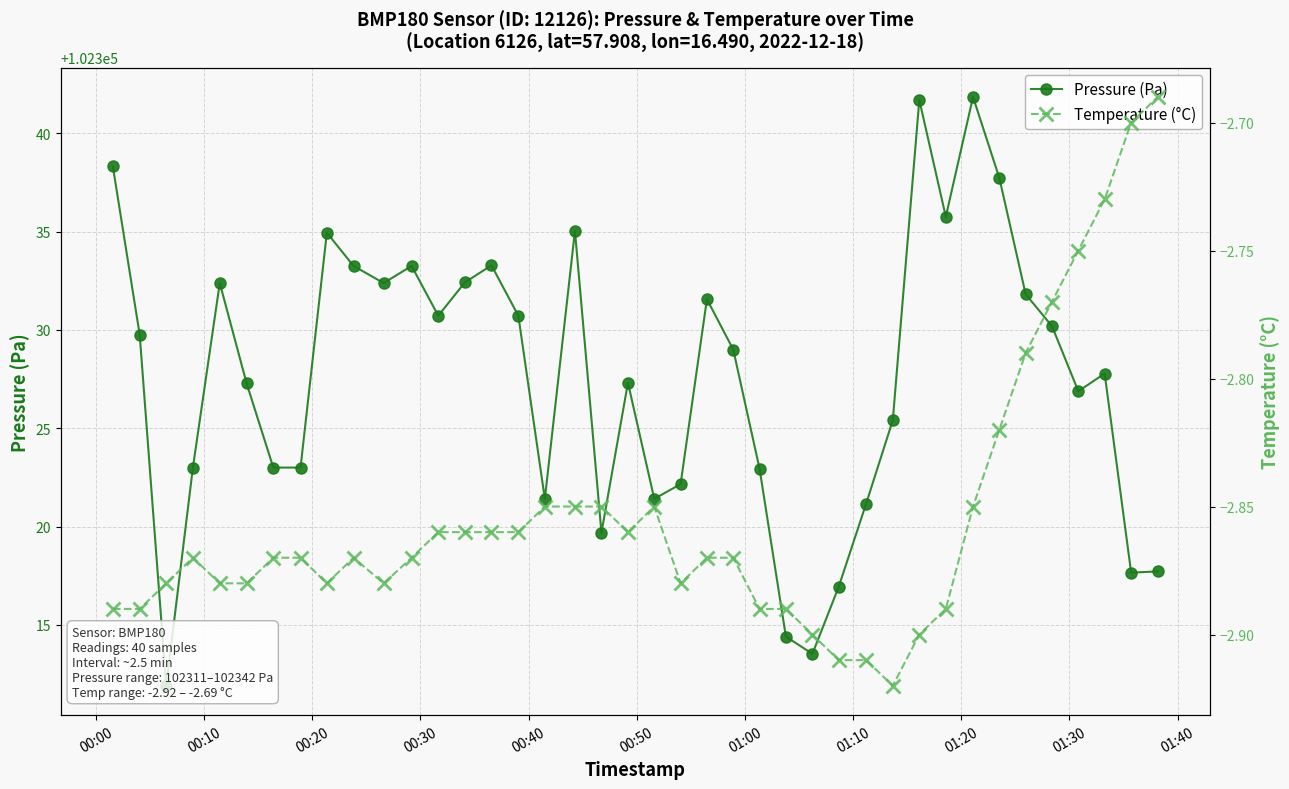

How many interior local peaks does the Temperature (°C) series have?

3